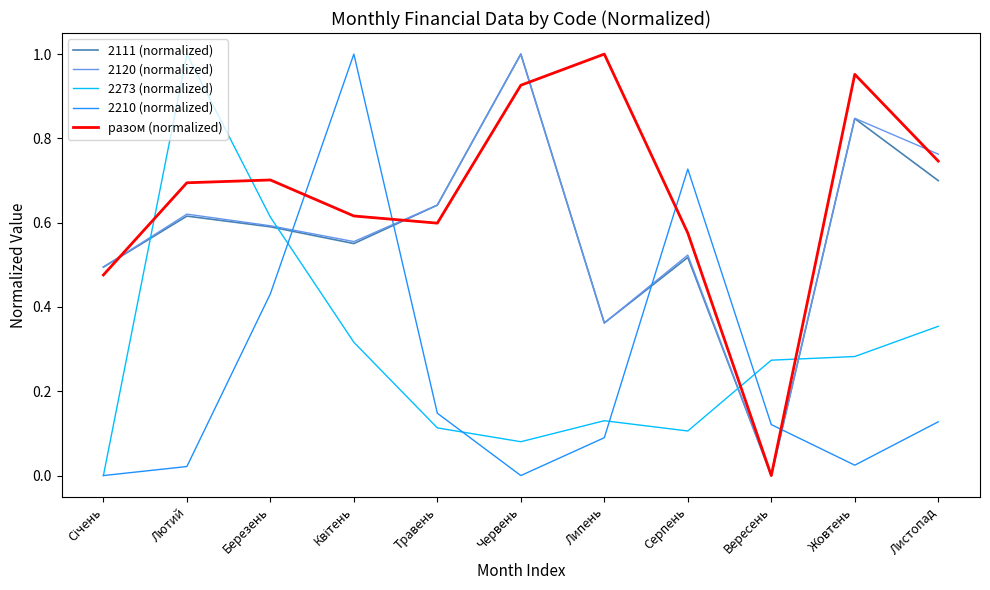

Which series changed the most between Березень and Серпень?

2273 (normalized)